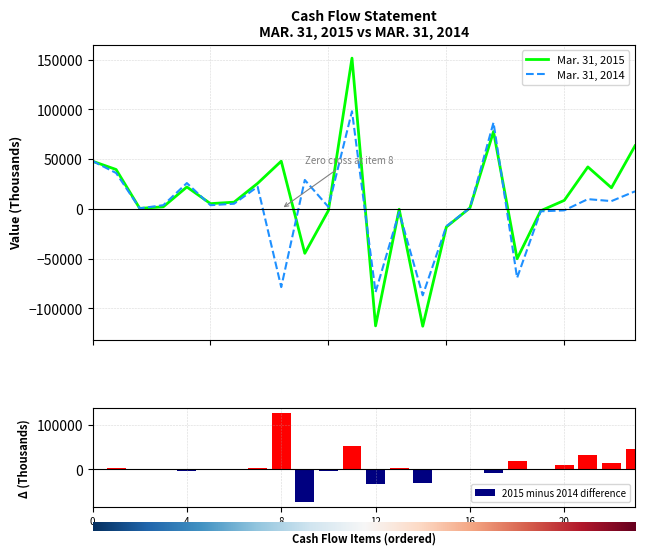

Reading left to right, what are all the values shown in this chart?

Mar. 31, 2015: 47894	39586	519	2083	22048	5283	6748	25689	47947	-44652	-1658	151487	-117523	-348	-117871	-18148	999	77700	-50100	-1900	8551	42167	21218	63385
Mar. 31, 2014: 48118	36083	568	3716	25953	3703	5190	22291	-78576	29074	1978	98098	-83609	-3220	-86829	-17399	881	86800	-69300	-2451	-1469	9800	7841	17641